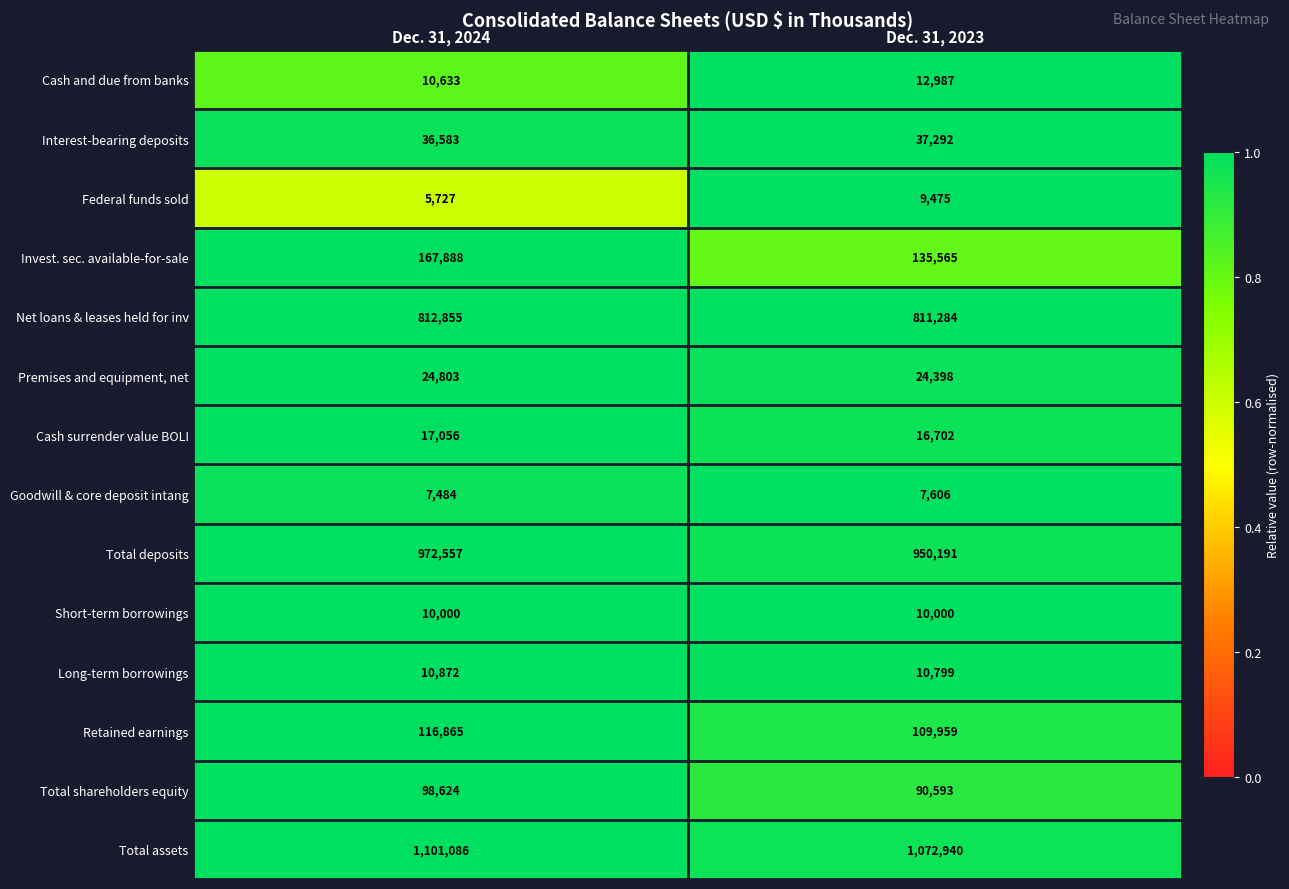

Rank the series by their maximum value, from lowest to highest.

Goodwill & core deposit intang, Federal funds sold, Short-term borrowings, Long-term borrowings, Cash and due from banks, Cash surrender value BOLI, Premises and equipment, net, Interest-bearing deposits, Total shareholders equity, Retained earnings, Invest. sec. available-for-sale, Net loans & leases held for inv, Total deposits, Total assets